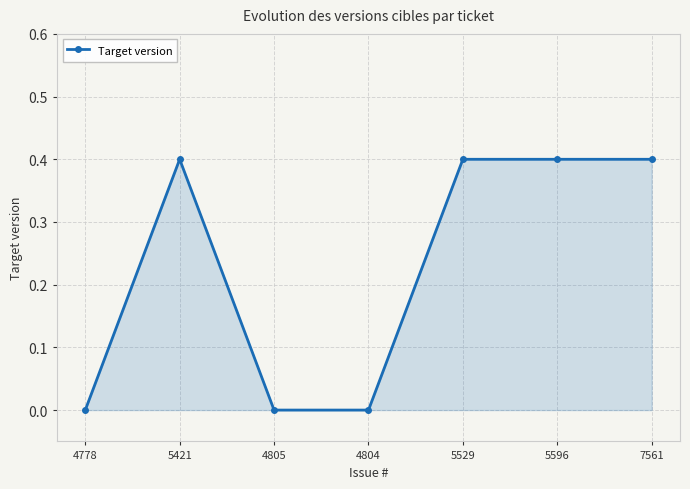

What is the greatest value displayed?

0.4